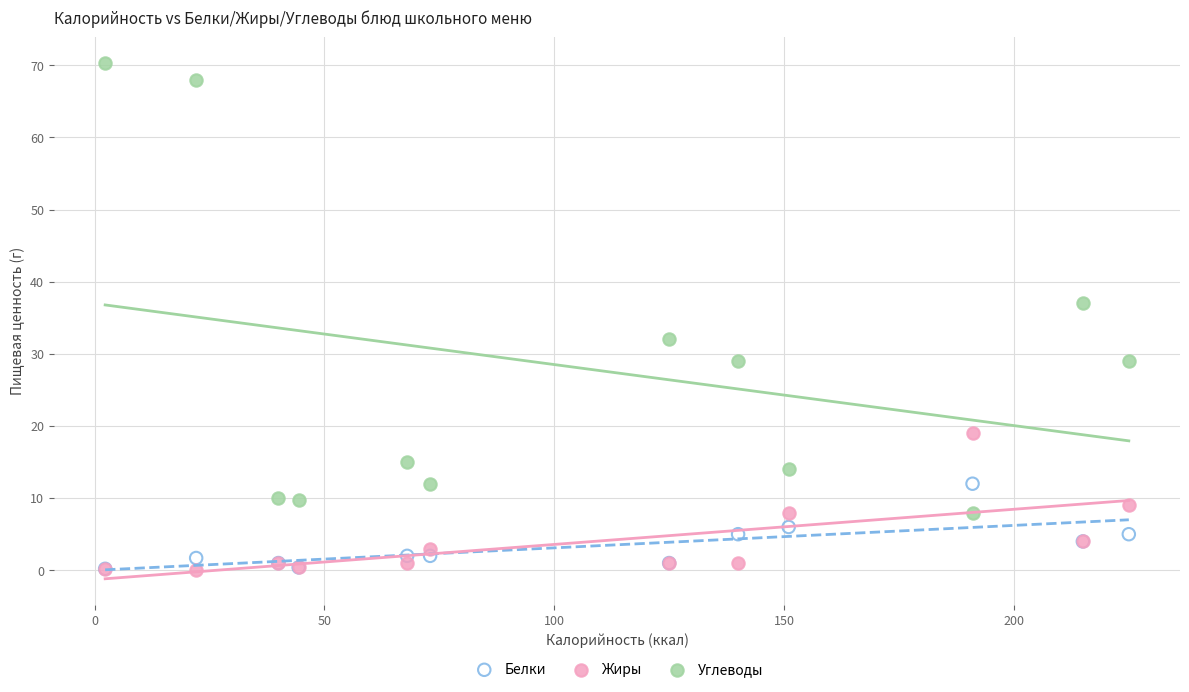

Across all series, what Y value is closest to 35?

37.0